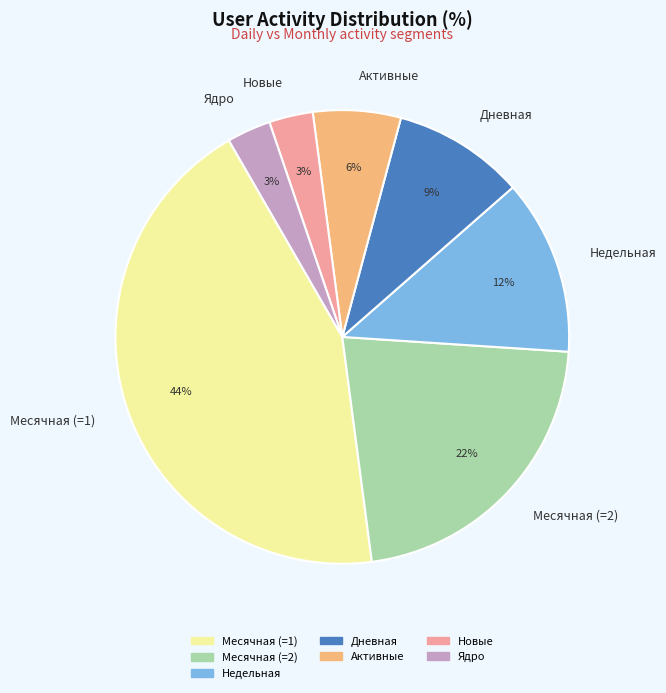

How many slices are in this pie chart?

7